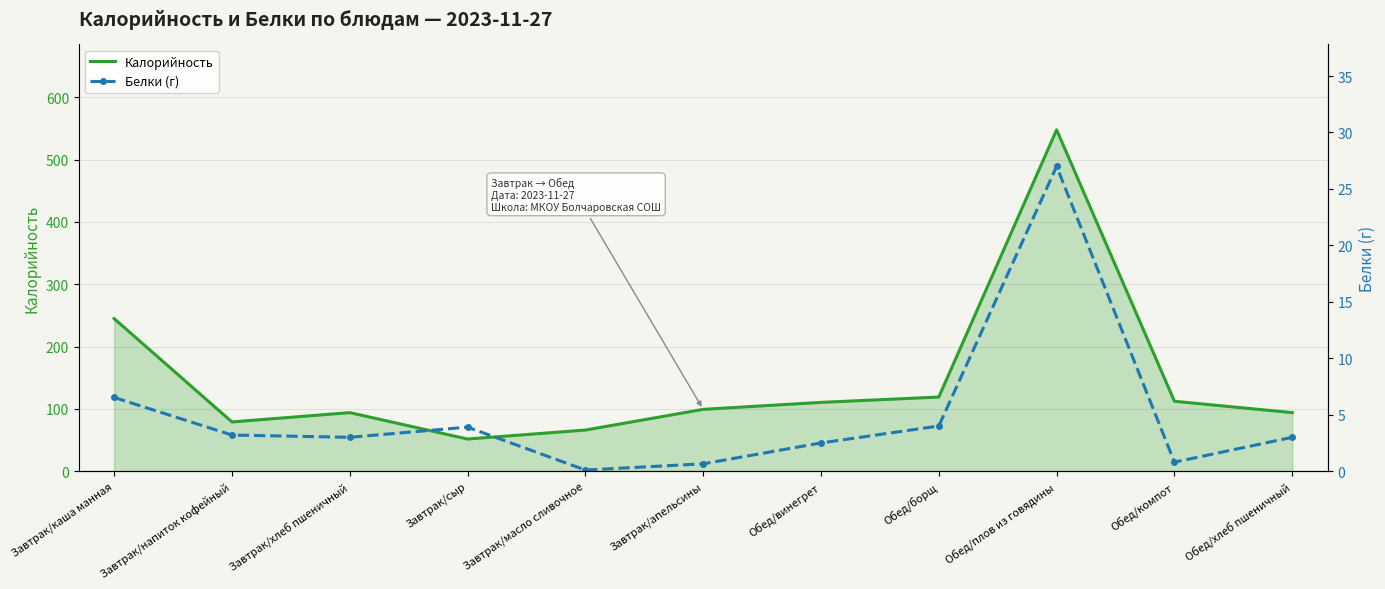

True or false: Калорийность has a value of 112.2 at Обед/компот.

True